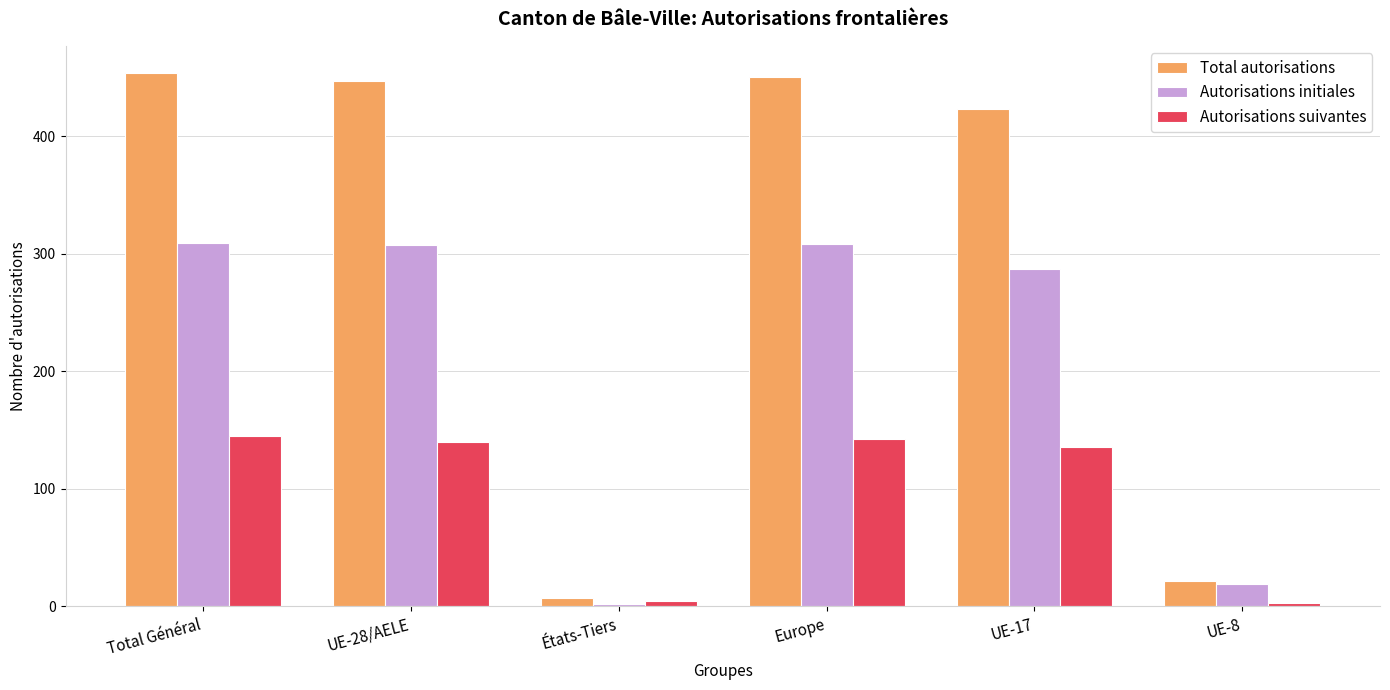

Which series has the largest total across all categories?

Total autorisations